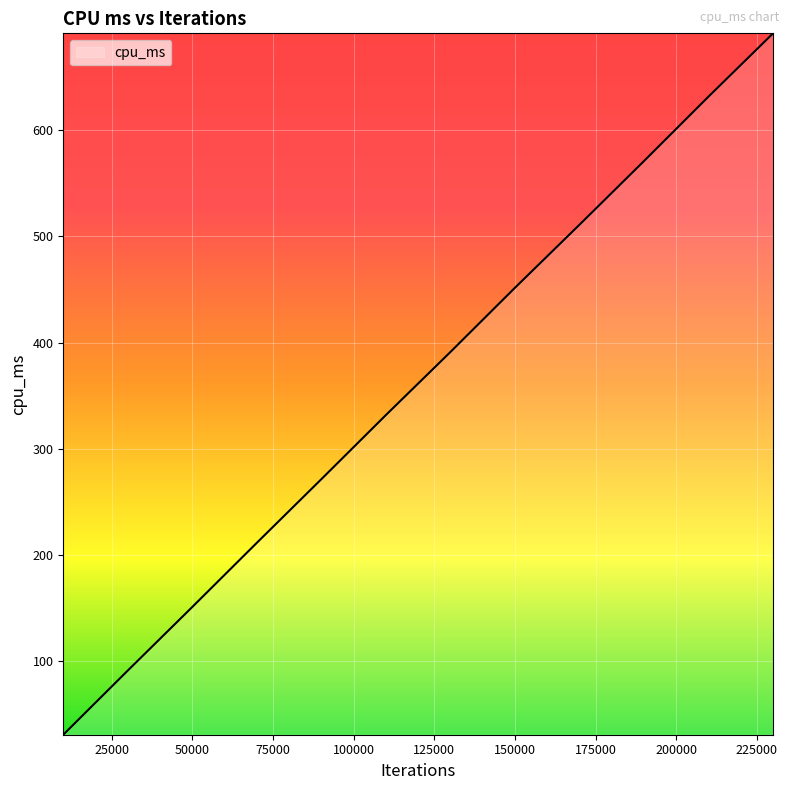

What is the greatest value displayed?

690.9